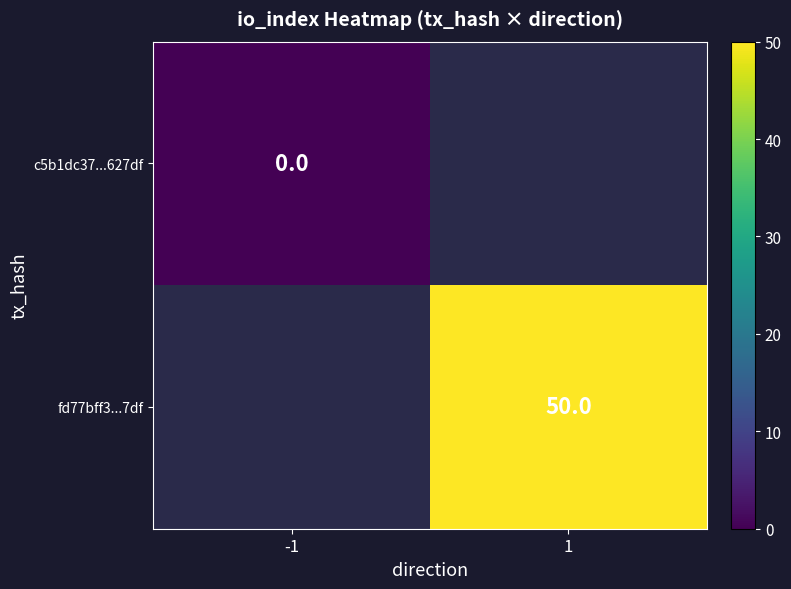

How many categories are shown in the chart?

2